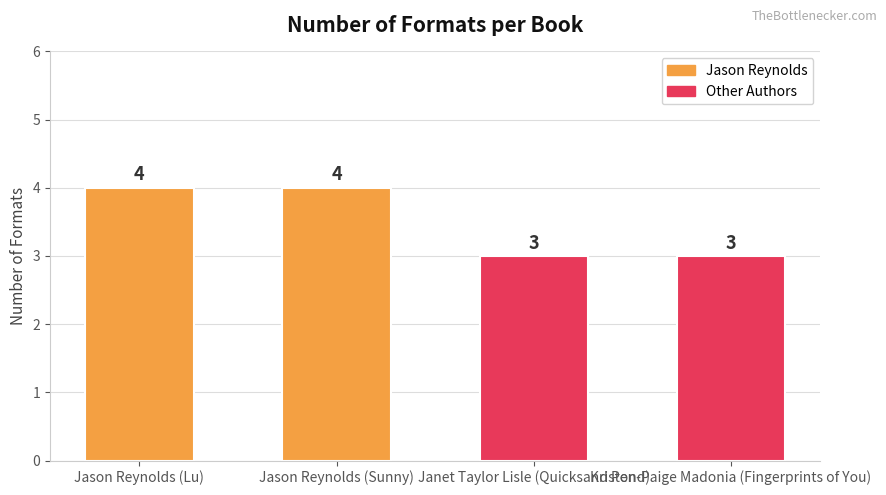

The chart shows a value of 2 at Jason Reynolds (Lu). True or false?

False